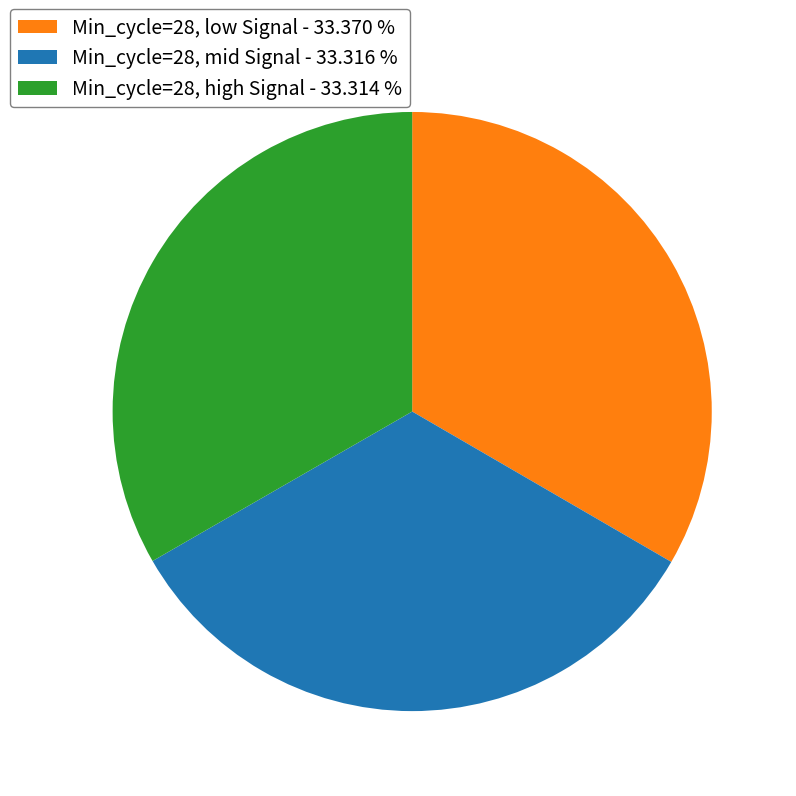

Is Min_cycle=28, high Signal - 33.314 % the majority of the pie?

No